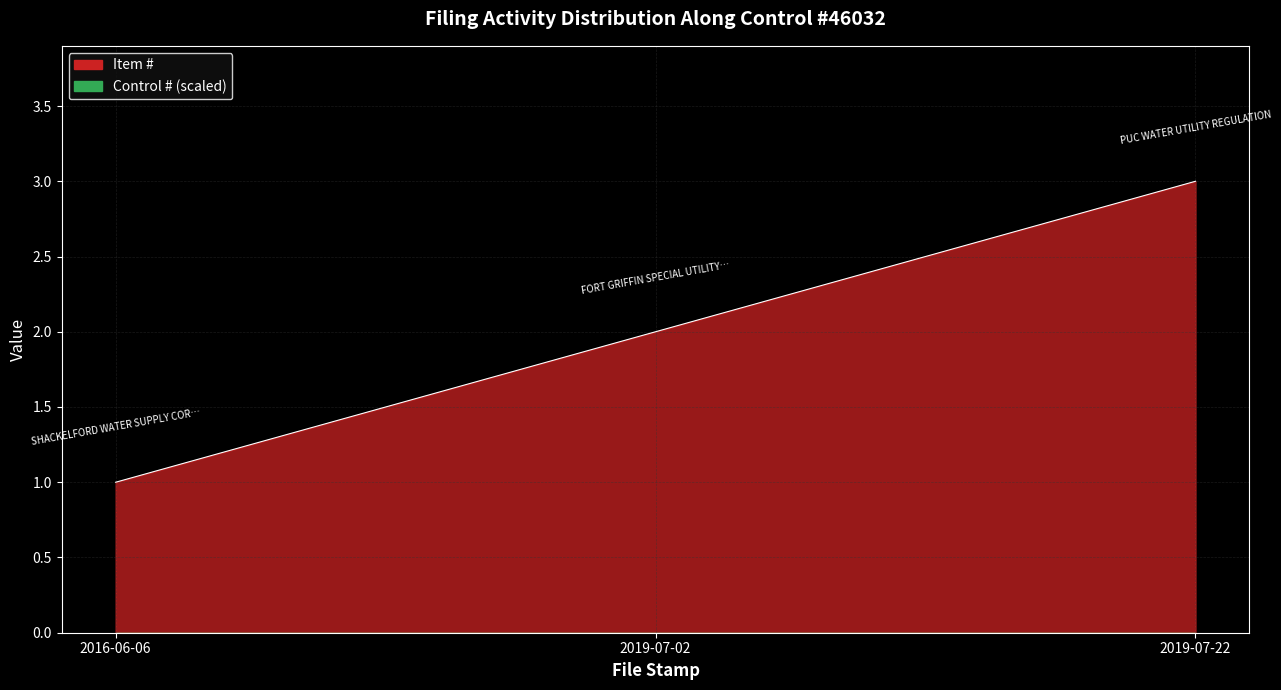

Which category has the lowest value across all series?

2016-06-06